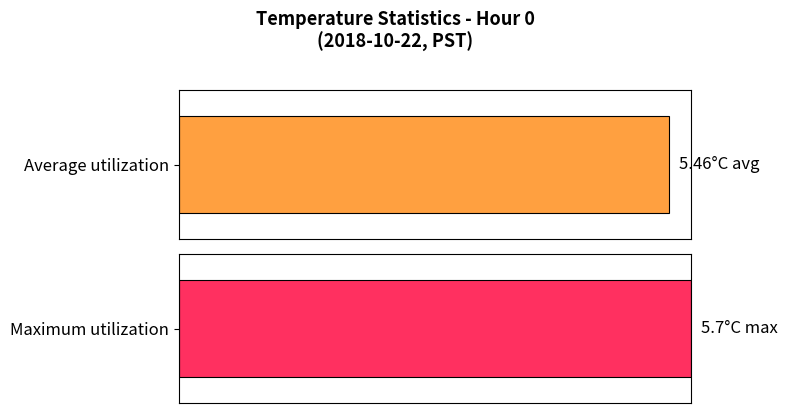

True or false: Maximum utilization has a value of 2.7 at 22.

False